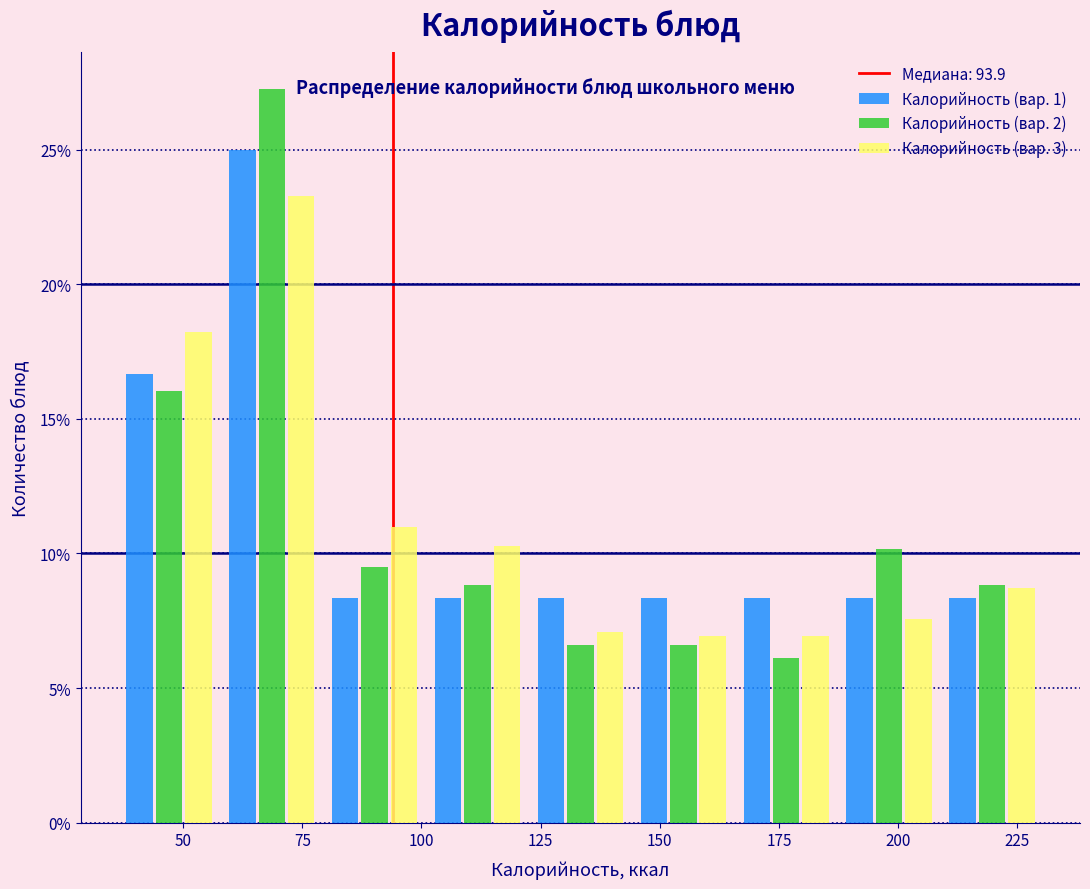

Reading left to right, list every range on the x-axis with the height of the bar of each series over it. Neither the bar edges nor the heights are printed on the chart, so give them approximately, as read against the axes.

35 to 60: Калорийность (вар. 1)=16.5	Калорийность (вар. 2)=16.0	Калорийность (вар. 3)=18.0
60 to 80: Калорийность (вар. 1)=25.0	Калорийность (вар. 2)=27.5	Калорийность (вар. 3)=23.5
80 to 100: Калорийность (вар. 1)=8.5	Калорийность (вар. 2)=9.5	Калорийность (вар. 3)=11.0
100 to 125: Калорийность (вар. 1)=8.5	Калорийность (вар. 2)=9.0	Калорийность (вар. 3)=10.5
125 to 145: Калорийность (вар. 1)=8.5	Калорийность (вар. 2)=6.5	Калорийность (вар. 3)=7.0
145 to 165: Калорийность (вар. 1)=8.5	Калорийность (вар. 2)=6.5	Калорийность (вар. 3)=7.0
165 to 185: Калорийность (вар. 1)=8.5	Калорийность (вар. 2)=6.0	Калорийность (вар. 3)=7.0
185 to 210: Калорийность (вар. 1)=8.5	Калорийность (вар. 2)=10.0	Калорийность (вар. 3)=7.5
210 to 230: Калорийность (вар. 1)=8.5	Калорийность (вар. 2)=9.0	Калорийность (вар. 3)=8.5